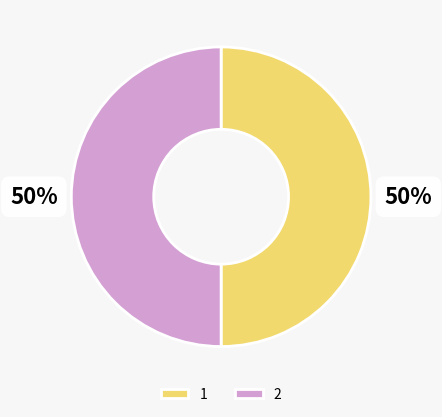

What percentage is the 1 slice, to the nearest percent?

50%